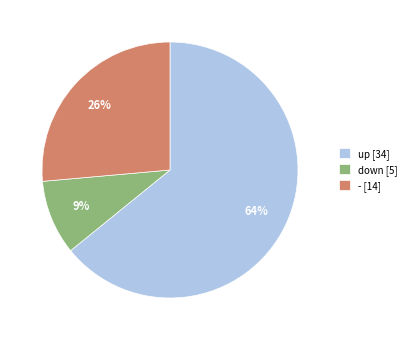

Does down account for over 50% of the chart?

No